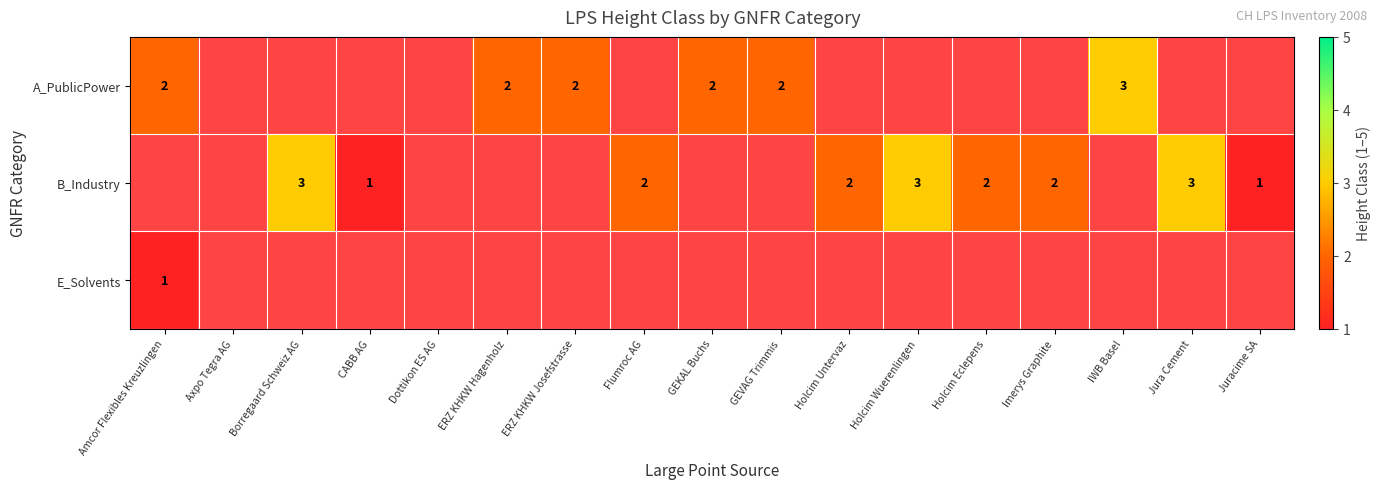

At how many categories does at least one series exceed 2?

4